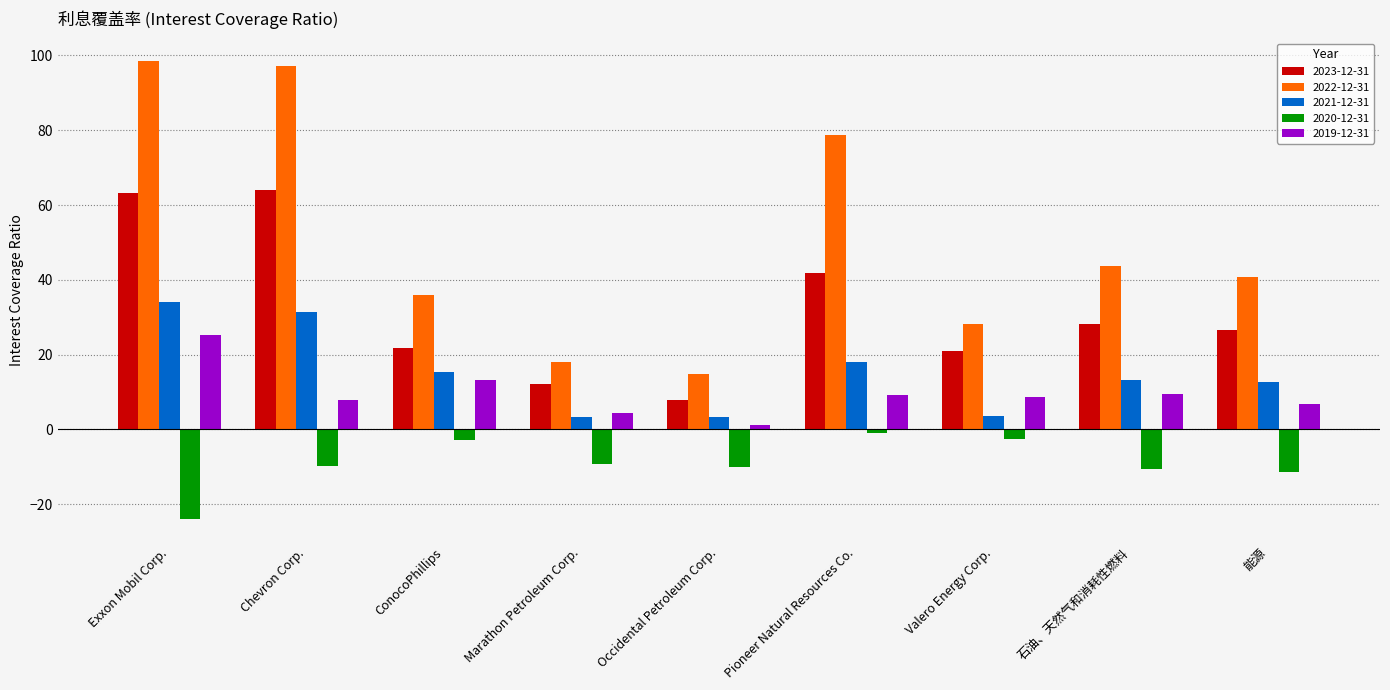

Rank the series by their maximum value, from highest to lowest.

2022-12-31, 2023-12-31, 2021-12-31, 2019-12-31, 2020-12-31